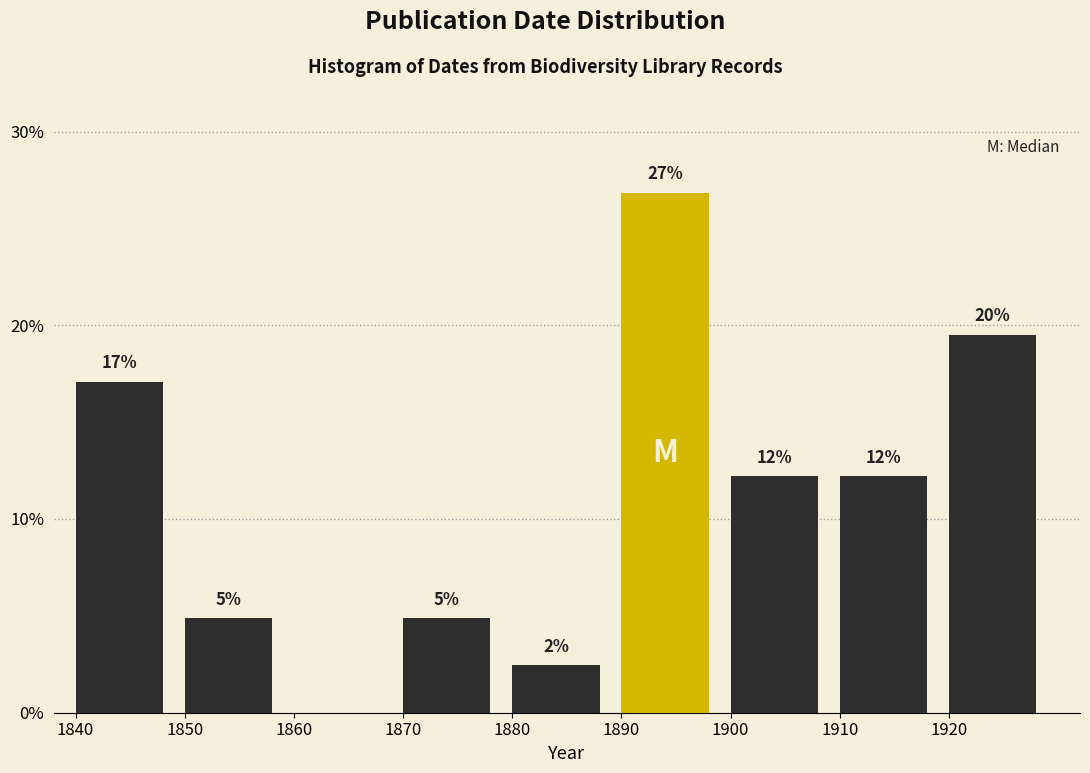

Are the bars horizontal?

No